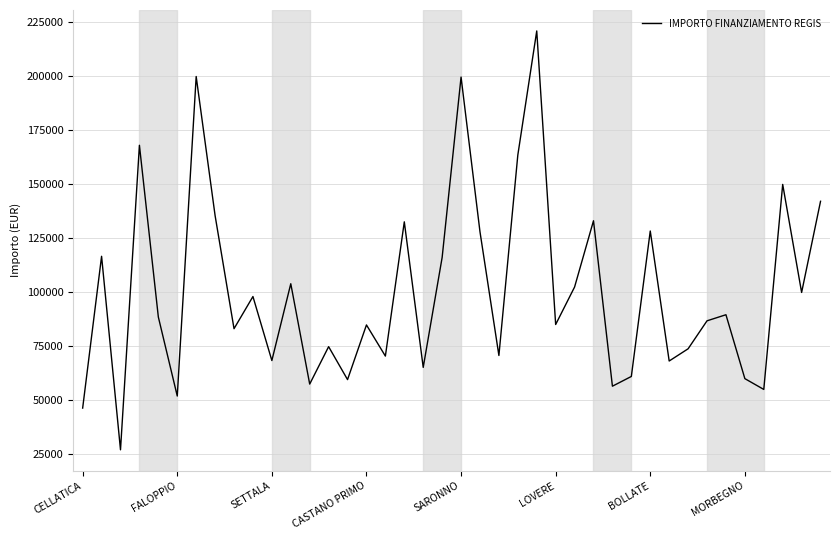

Does the chart have visible grid lines?

Yes